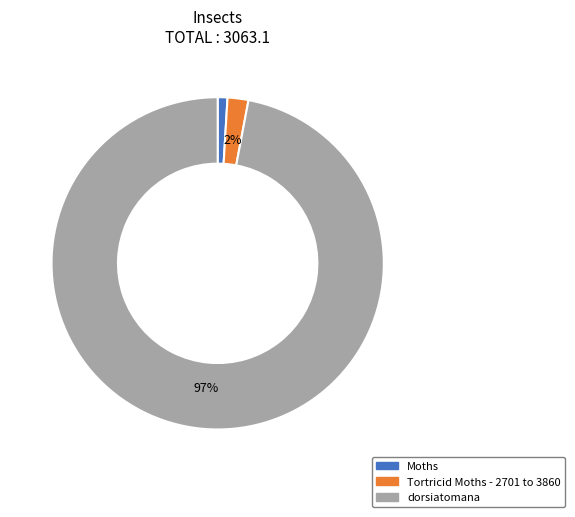

To the nearest percent, what percentage of the pie is Tortricid Moths - 2701 to 3860?

2%